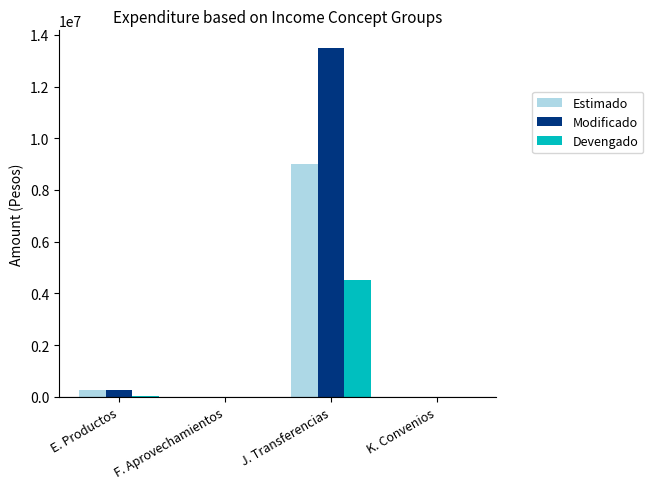

How many distinct data groups are displayed?

3